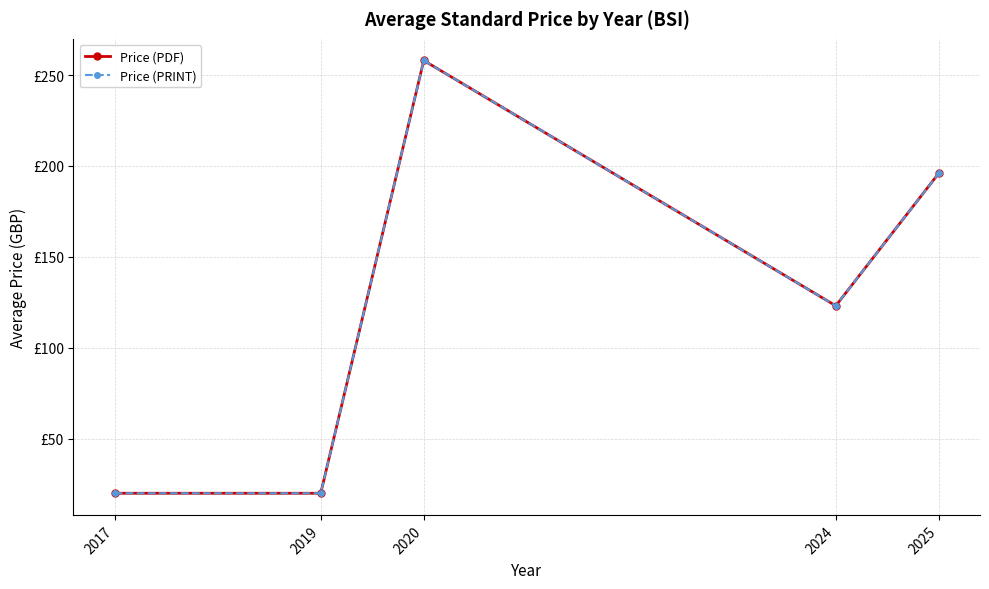

What is the maximum value for Price (PRINT)?

258.0